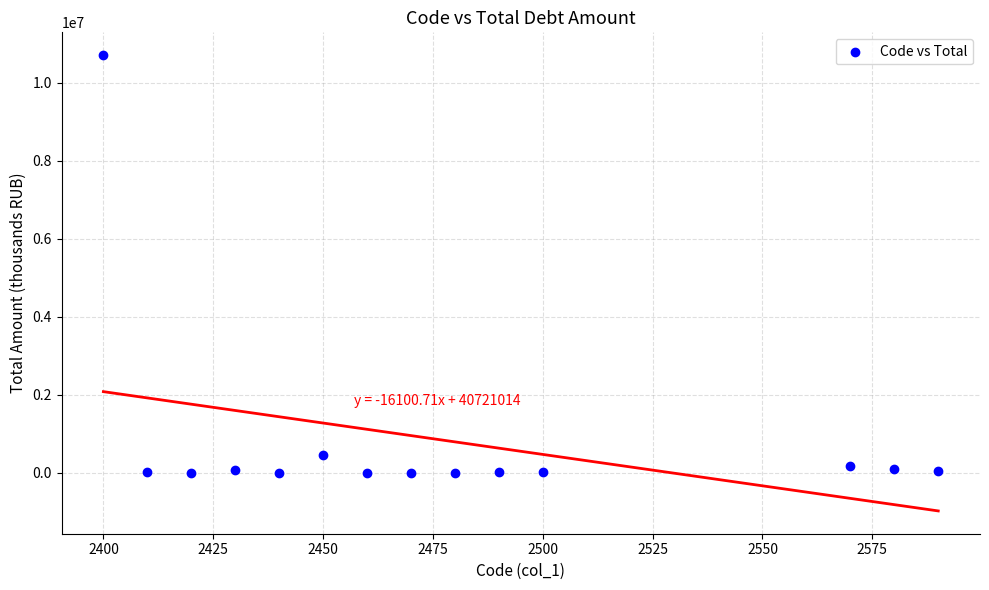

What is the range of X values (max minus min)?

190